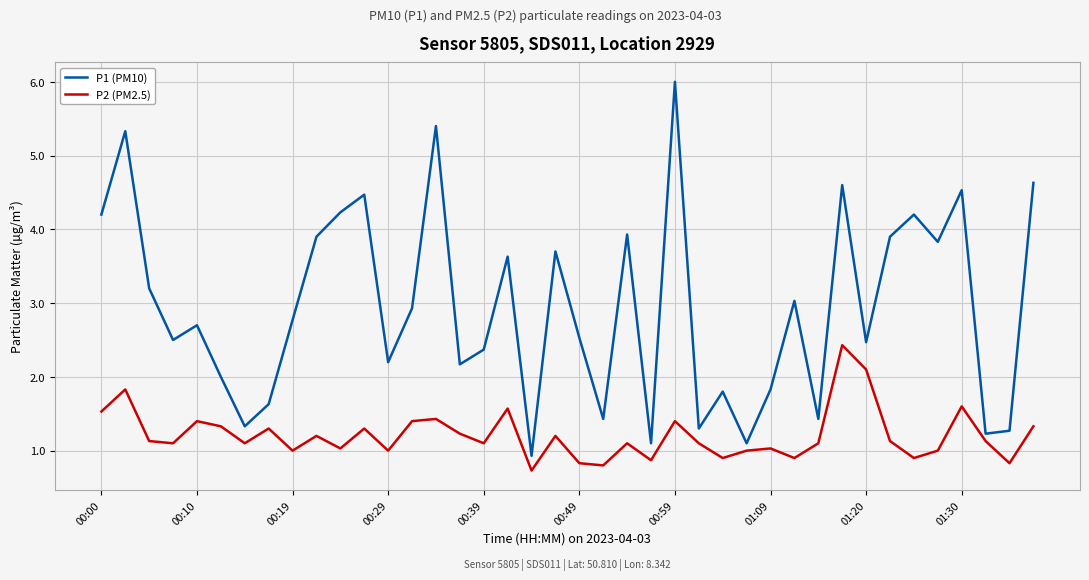

List the series in order of their overall mean, lowest first.

P2 (PM2.5), P1 (PM10)